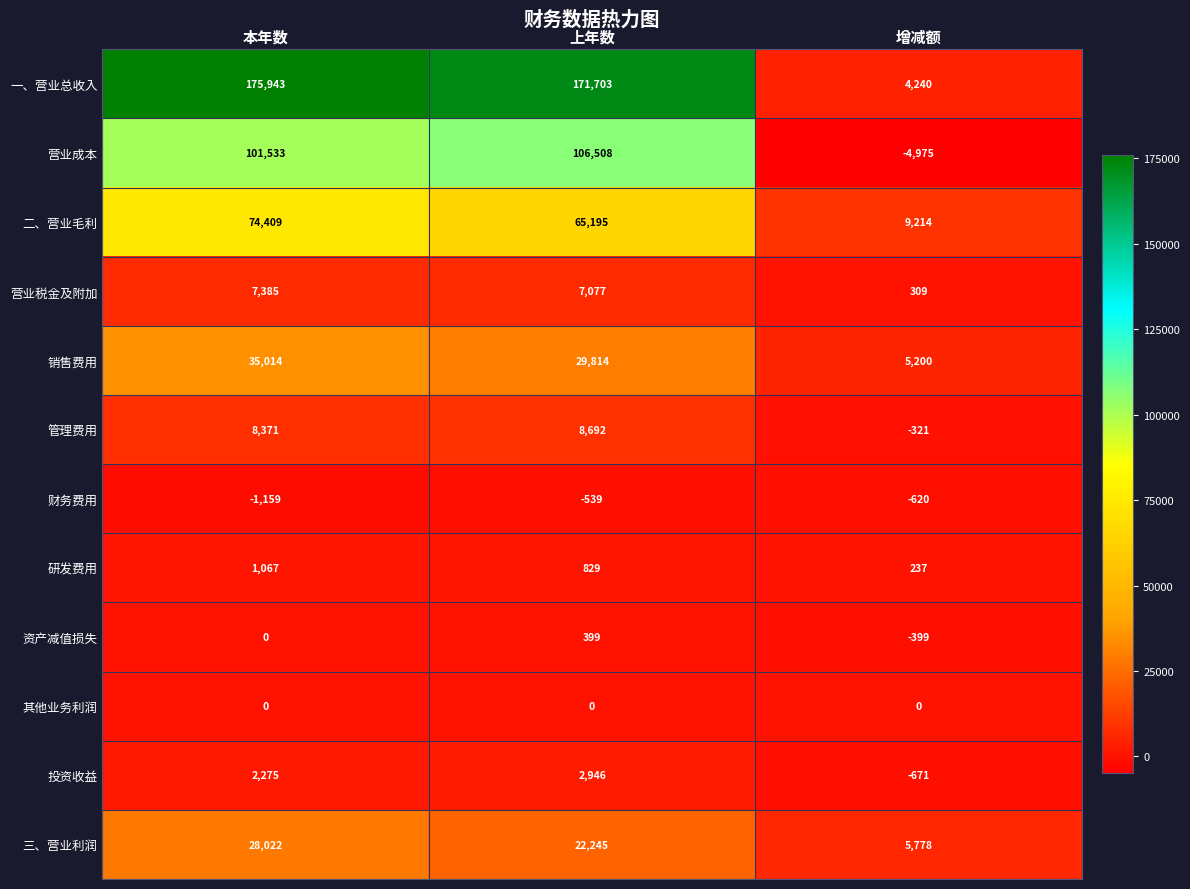

What is the total value across all series at 本年数?

432860